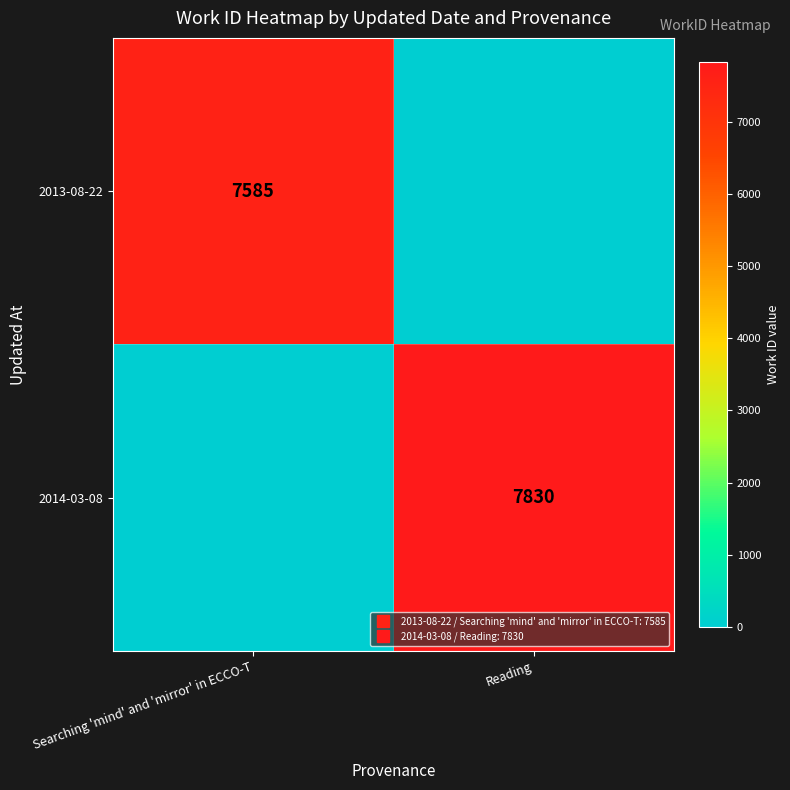

What is the difference between the maximum and minimum values in the 2014-03-08 series?

7830